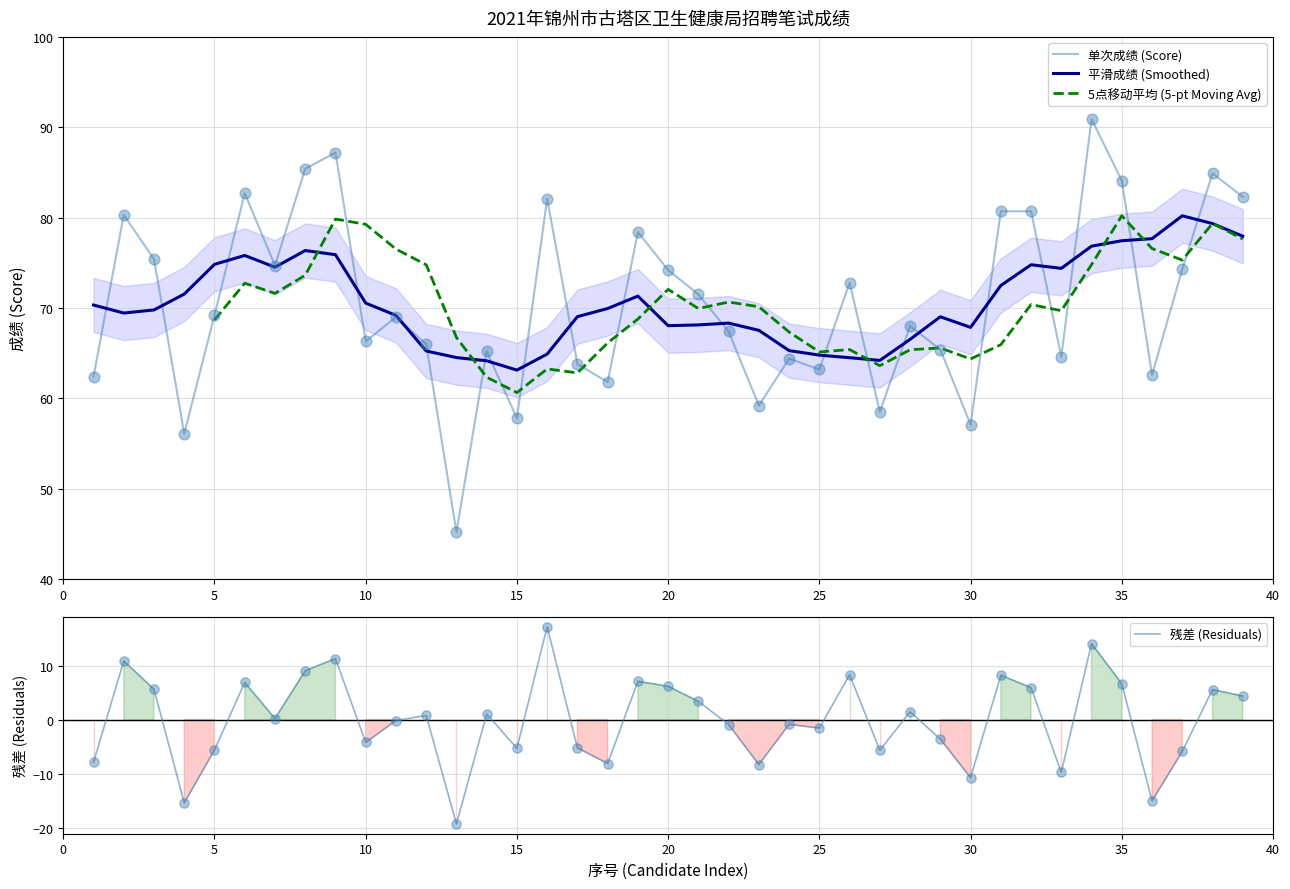

What is the ratio of the value at 36 to the value at 4?

1.1